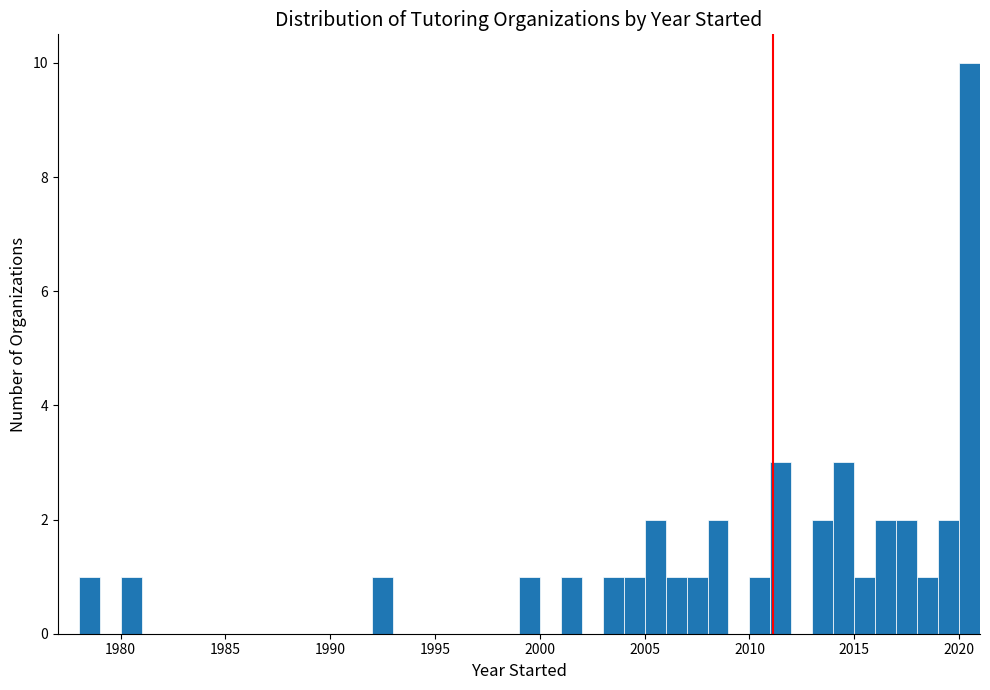

Around what value on the x-axis is the tallest bar? Give the approximate position of its centre, as read against the axis.

2020.5